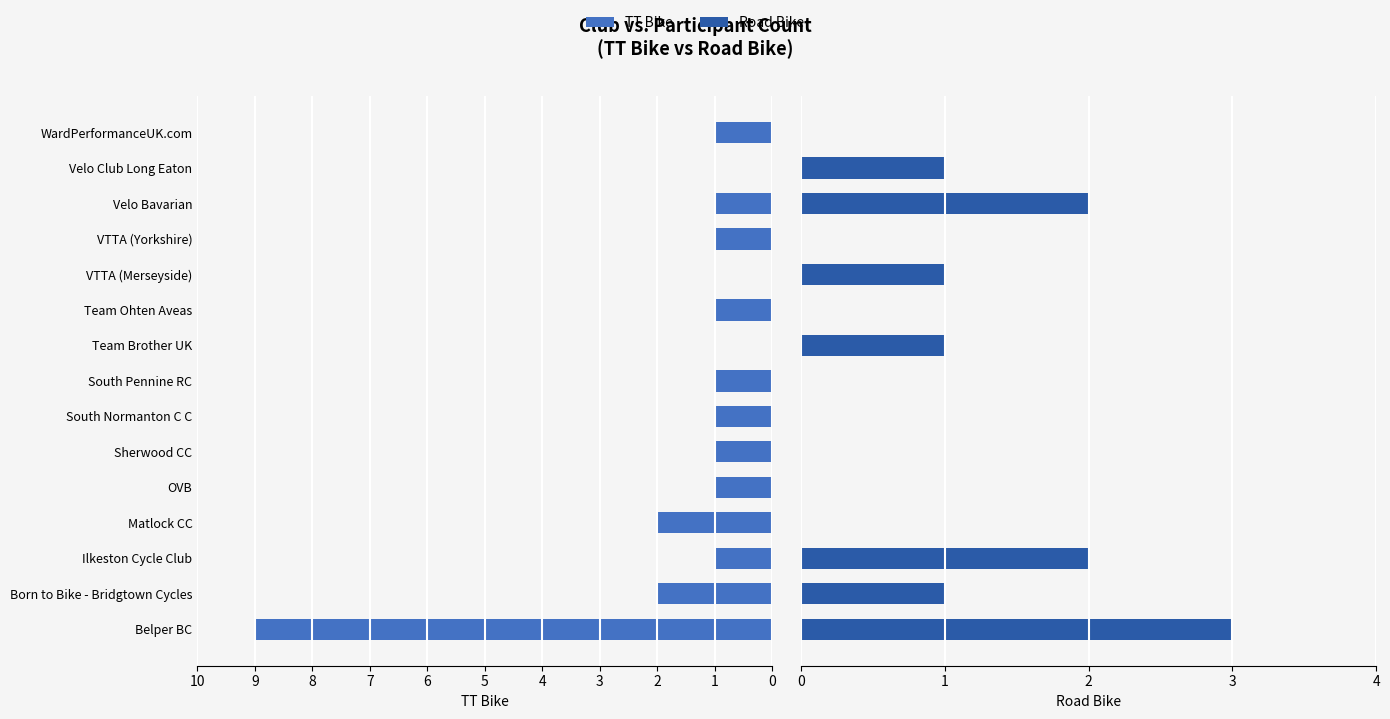

Which series has the largest total across all categories?

TT Bike